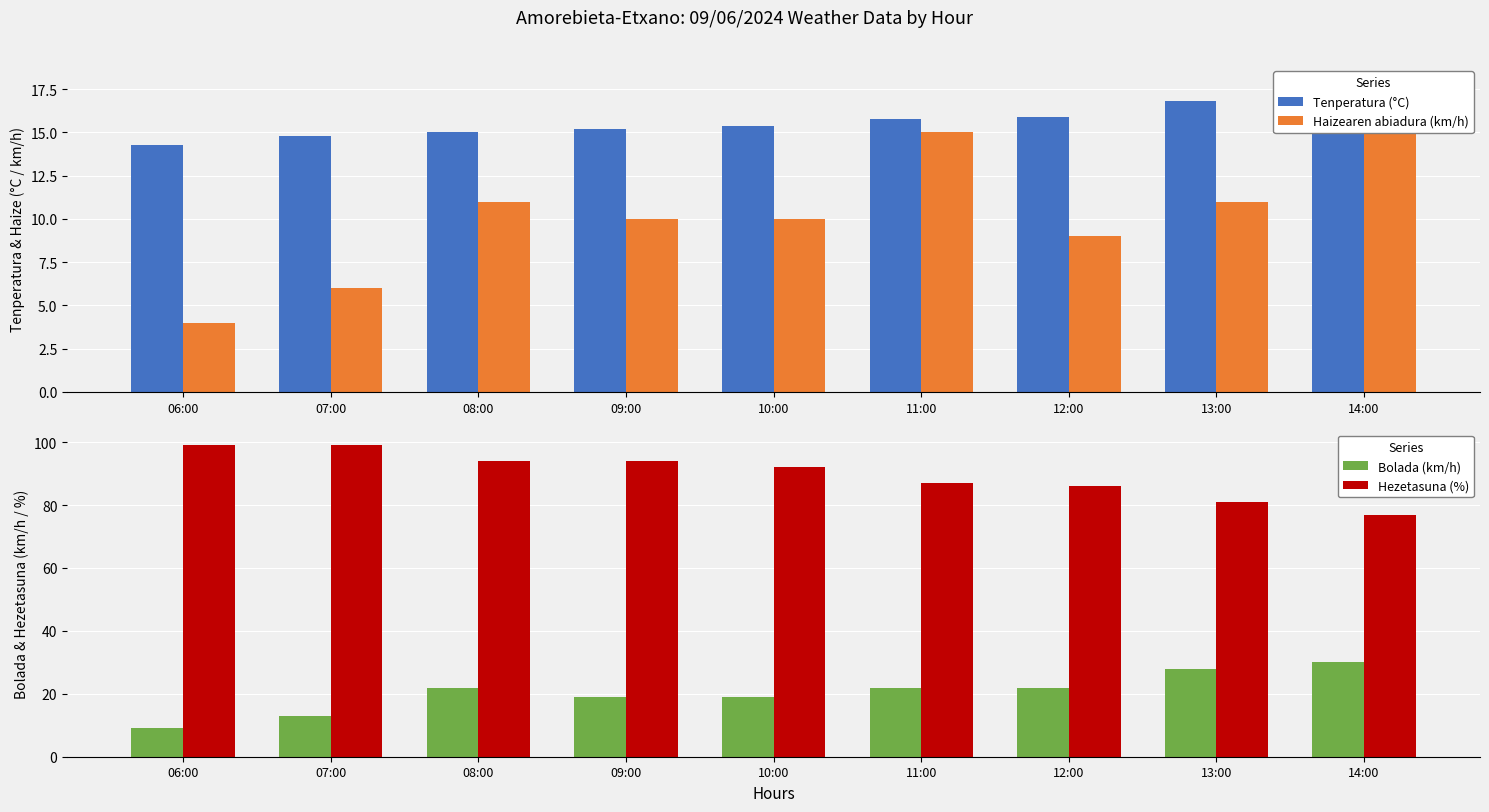

What are all the series names shown in the legend?

Tenperatura (°C), Haizearen abiadura (km/h), Bolada (km/h), Hezetasuna (%)